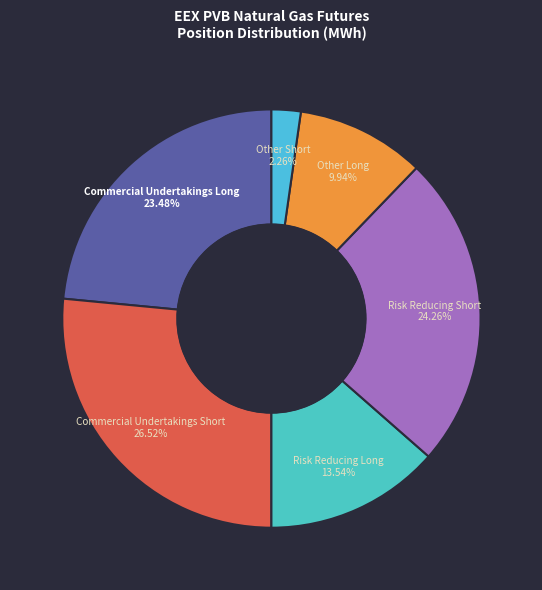

Count the number of slices in the pie.

6